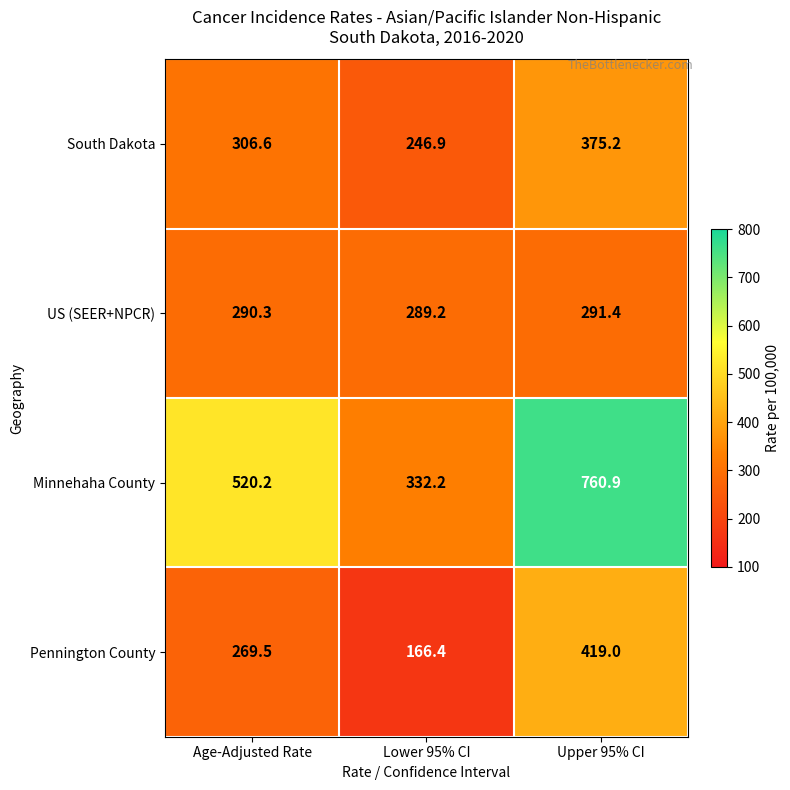

Which series has the largest range (max minus min)?

Minnehaha County